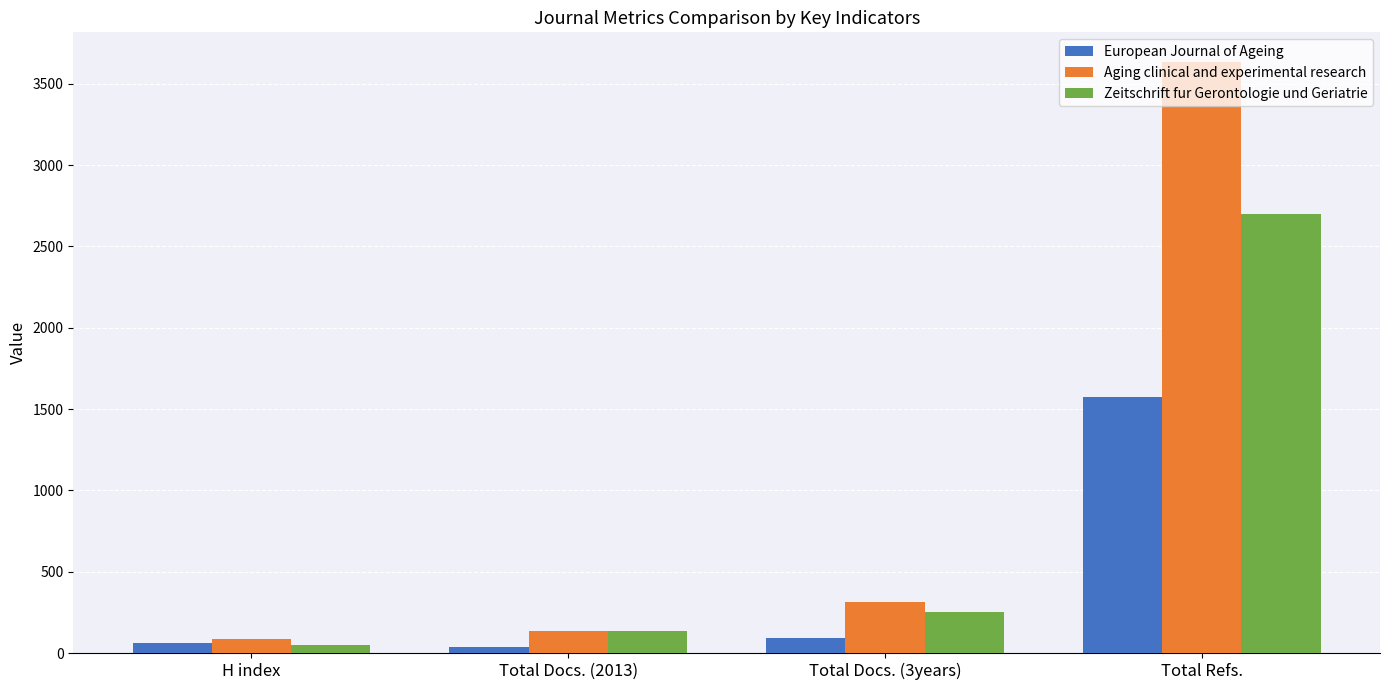

Reading left to right, what are all the values shown in this chart?

European Journal of Ageing: H index=62	Total Docs. (2013)=36	Total Docs. (3years)=95	Total Refs.=1576
Aging clinical and experimental research: H index=88	Total Docs. (2013)=134	Total Docs. (3years)=313	Total Refs.=3634
Zeitschrift fur Gerontologie und Geriatrie: H index=47	Total Docs. (2013)=137	Total Docs. (3years)=251	Total Refs.=2702